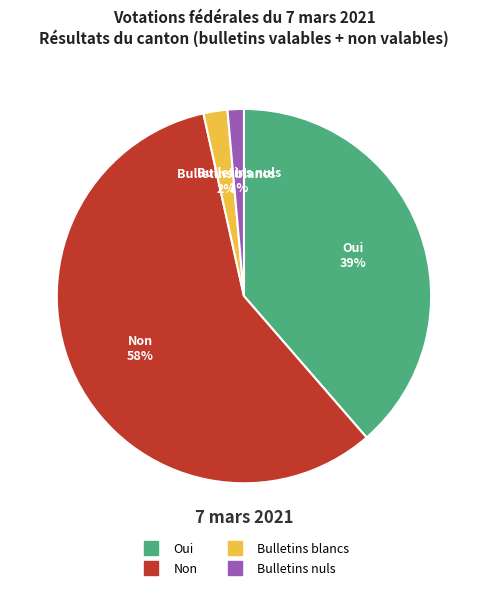

Count the number of slices in the pie.

4